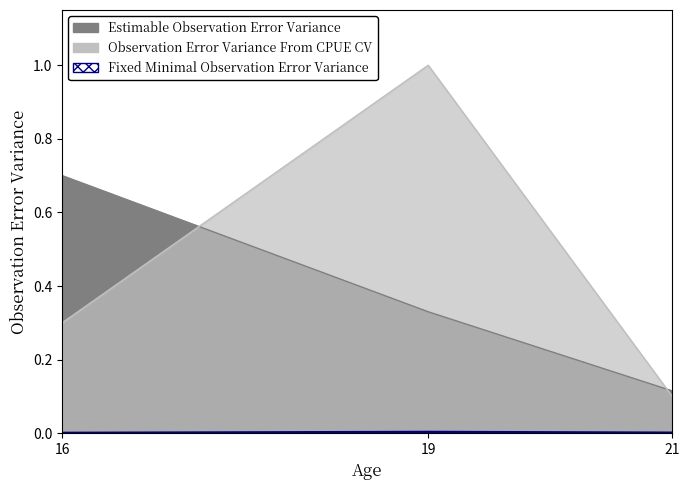

Between 19 and 21, which series saw the biggest shift?

Observation Error Variance From CPUE CV